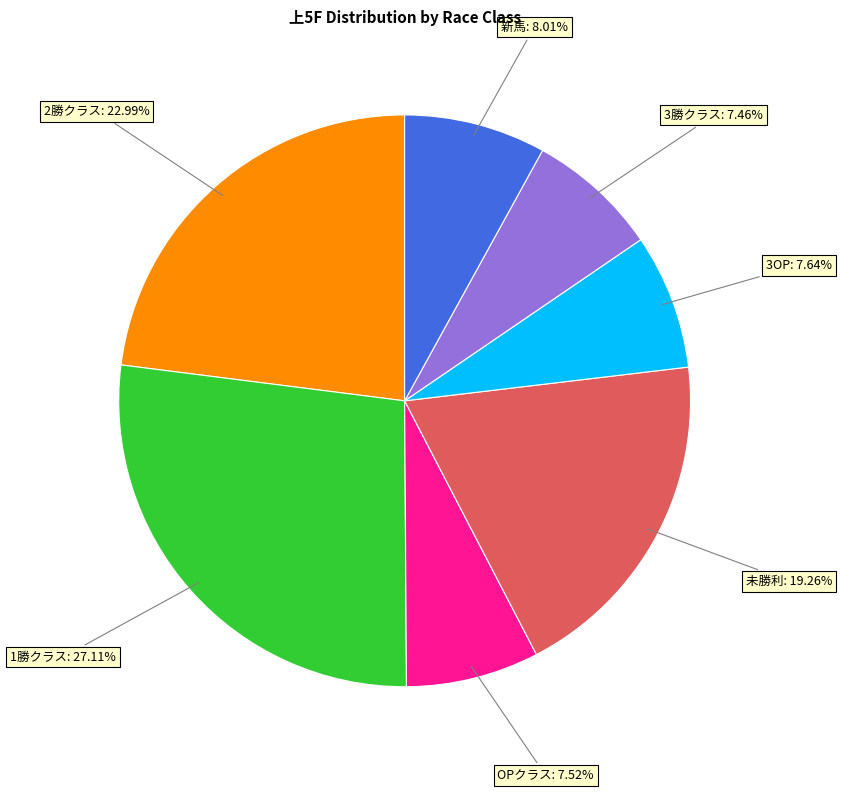

How many slices are in this pie chart?

7